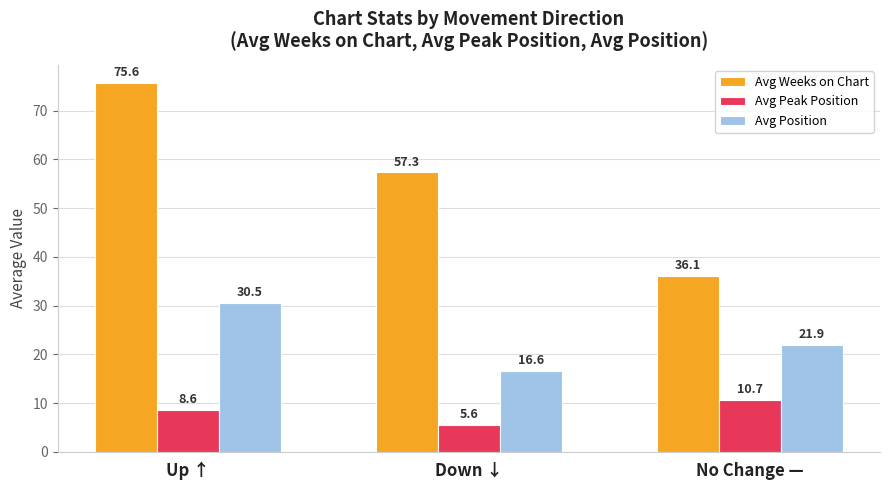

What is the minimum value for Avg Peak Position?

5.6